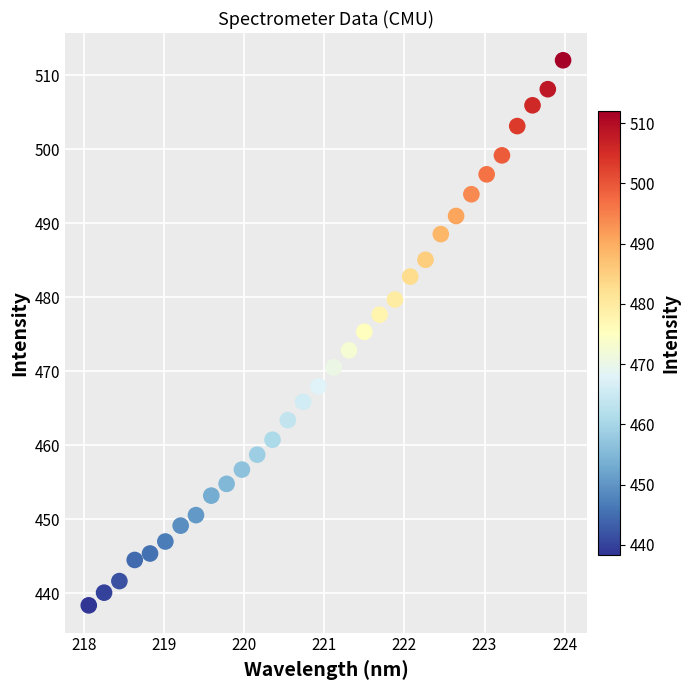

What is the range of Y values (max minus min)?

73.7